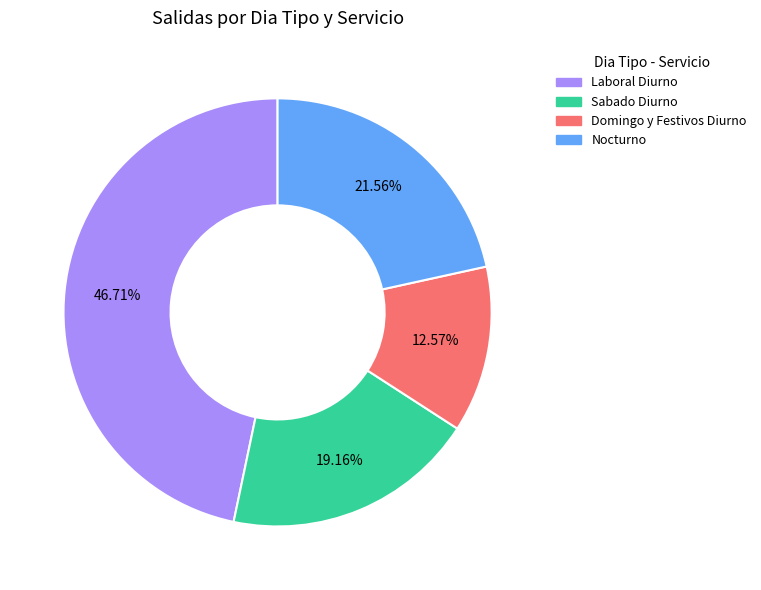

Is there any slice that represents more than half of the pie?

No